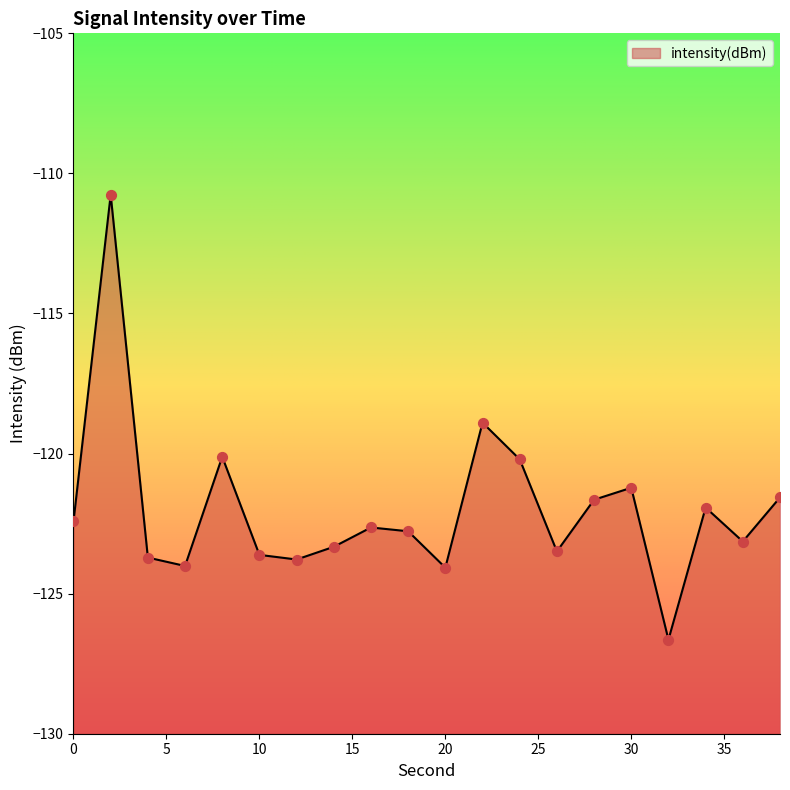

Which has a higher value, 26 or 16?

16